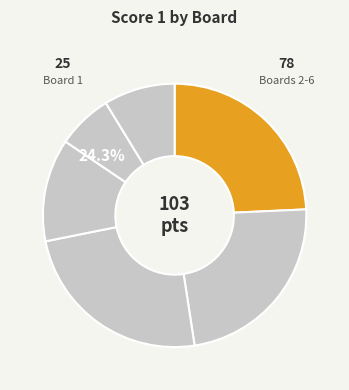

How many slices are in this pie chart?

6